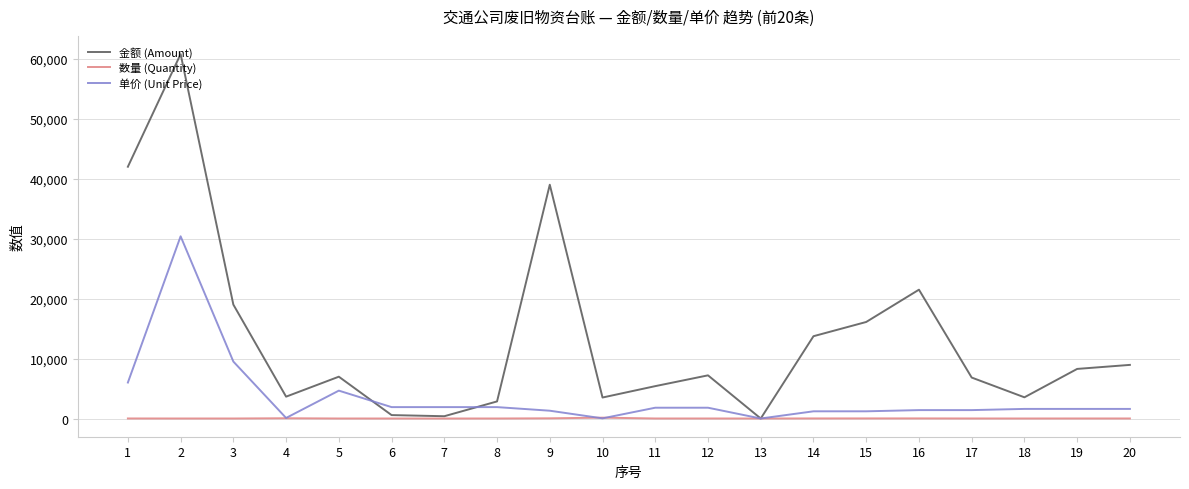

Which series changed the most between 5 and 19?

单价 (Unit Price)